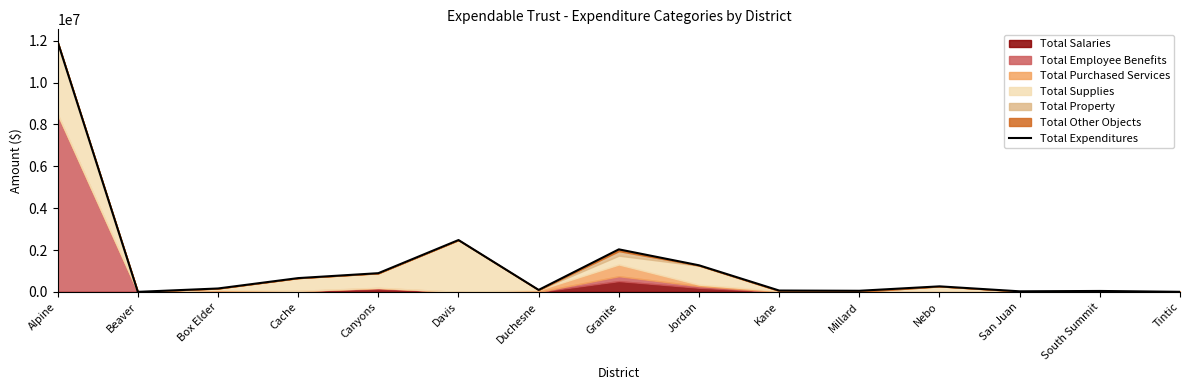

Reading left to right, transcribe all the data shown in this chart.

11948039.0	1250.0	162543.6	658581.8	893687.9	2477043.5	94213.0	2032175.1	1270716.1	64502.0	53180.2	264266.7	27054.4	44372.4	3806.0